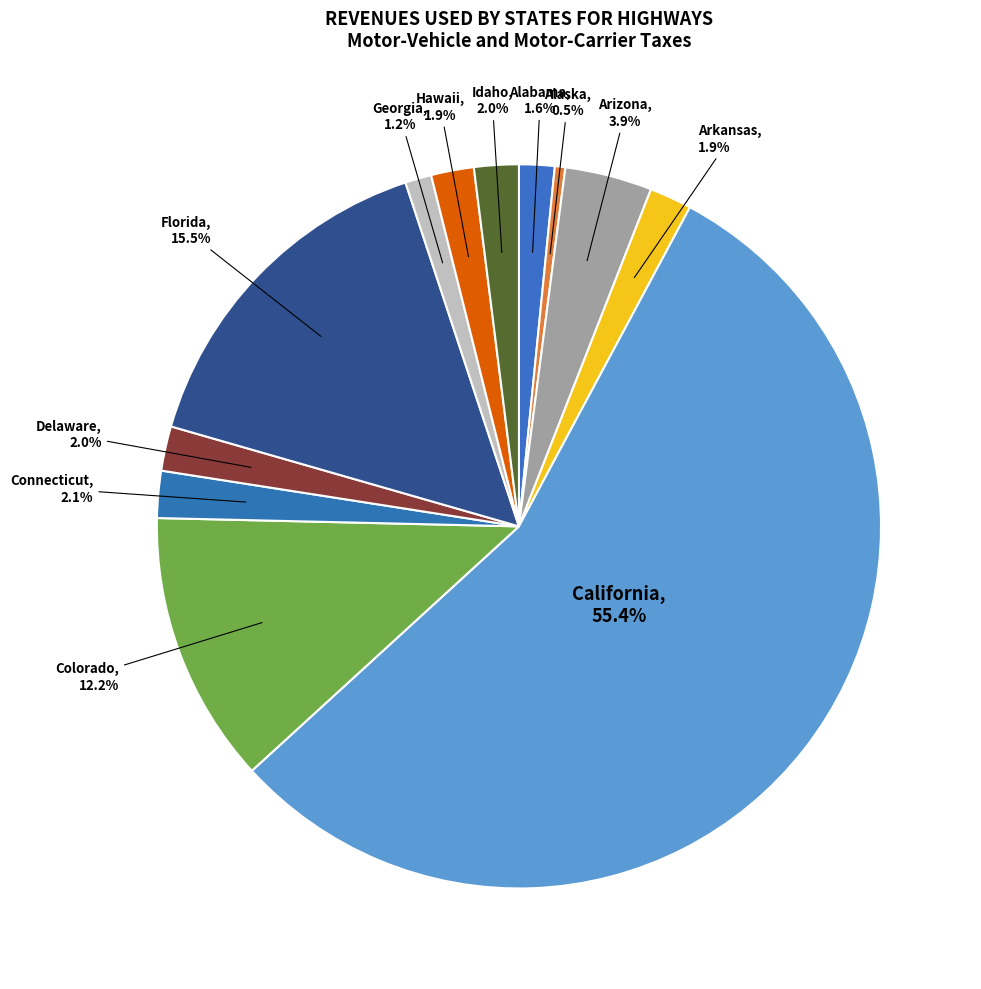

Between Alaska and Delaware, which is larger?

Delaware